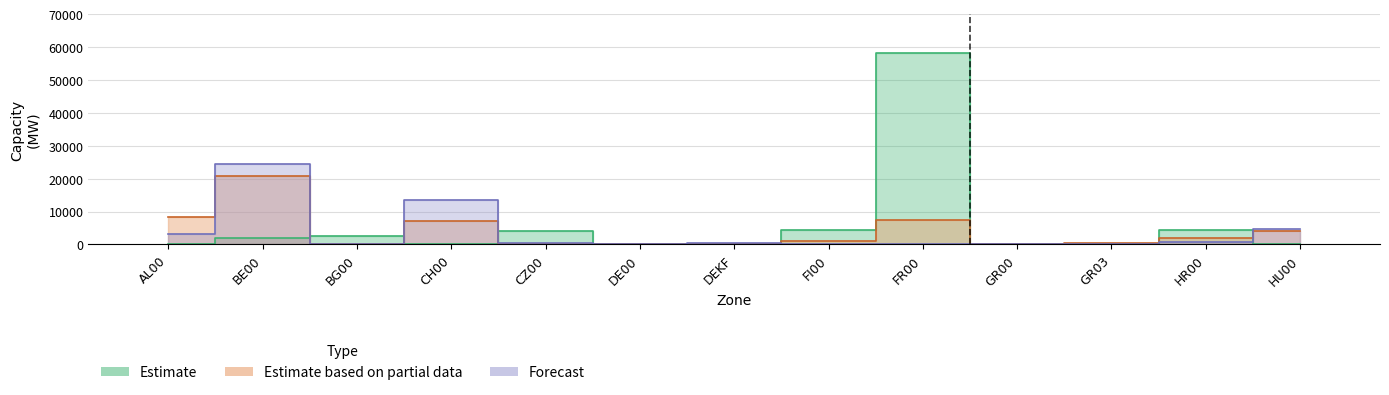

What is the difference between the highest and lowest values at CZ00?

4055.1